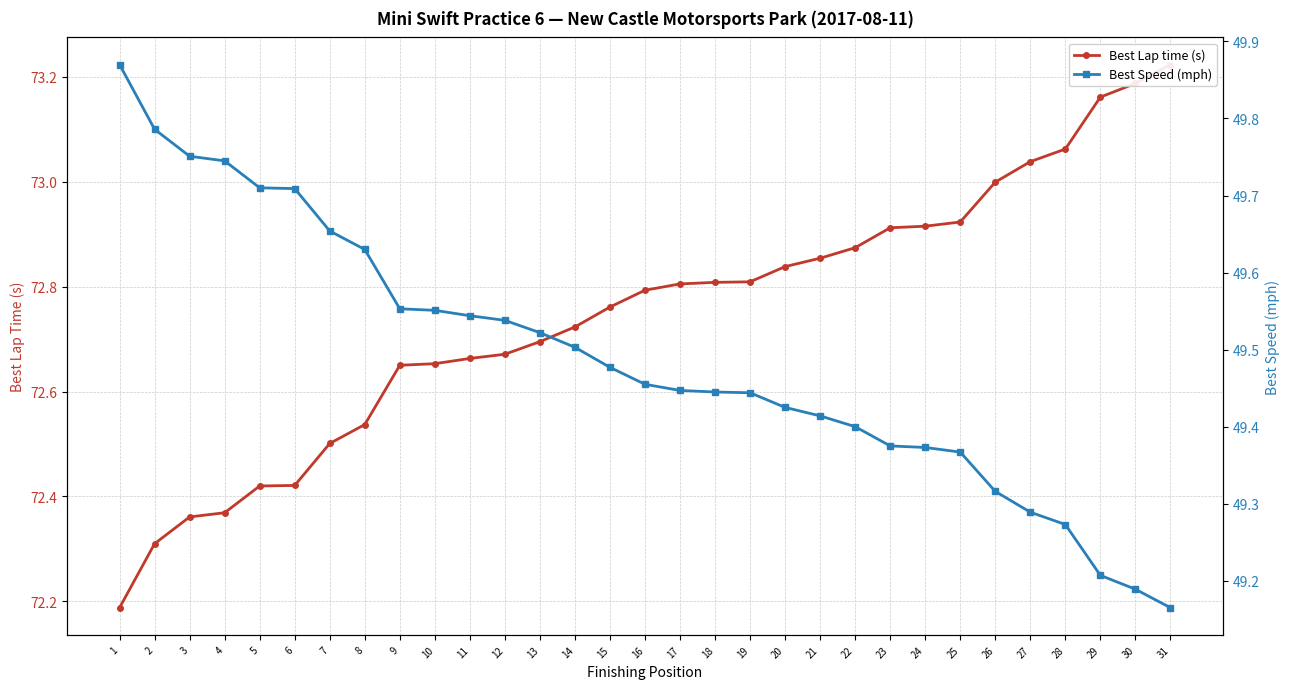

Does the chart display data point markers on the line(s)?

Yes